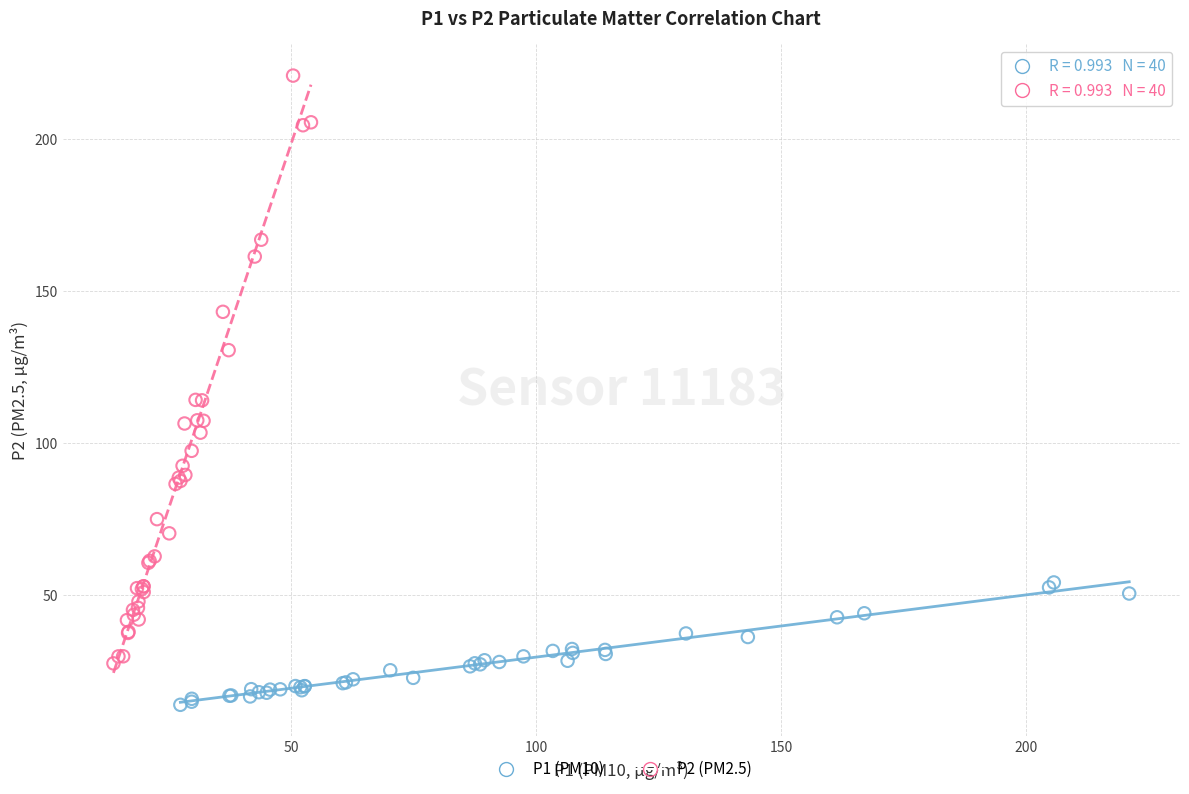

Which series reaches the maximum Y coordinate?

P2 (PM2.5)